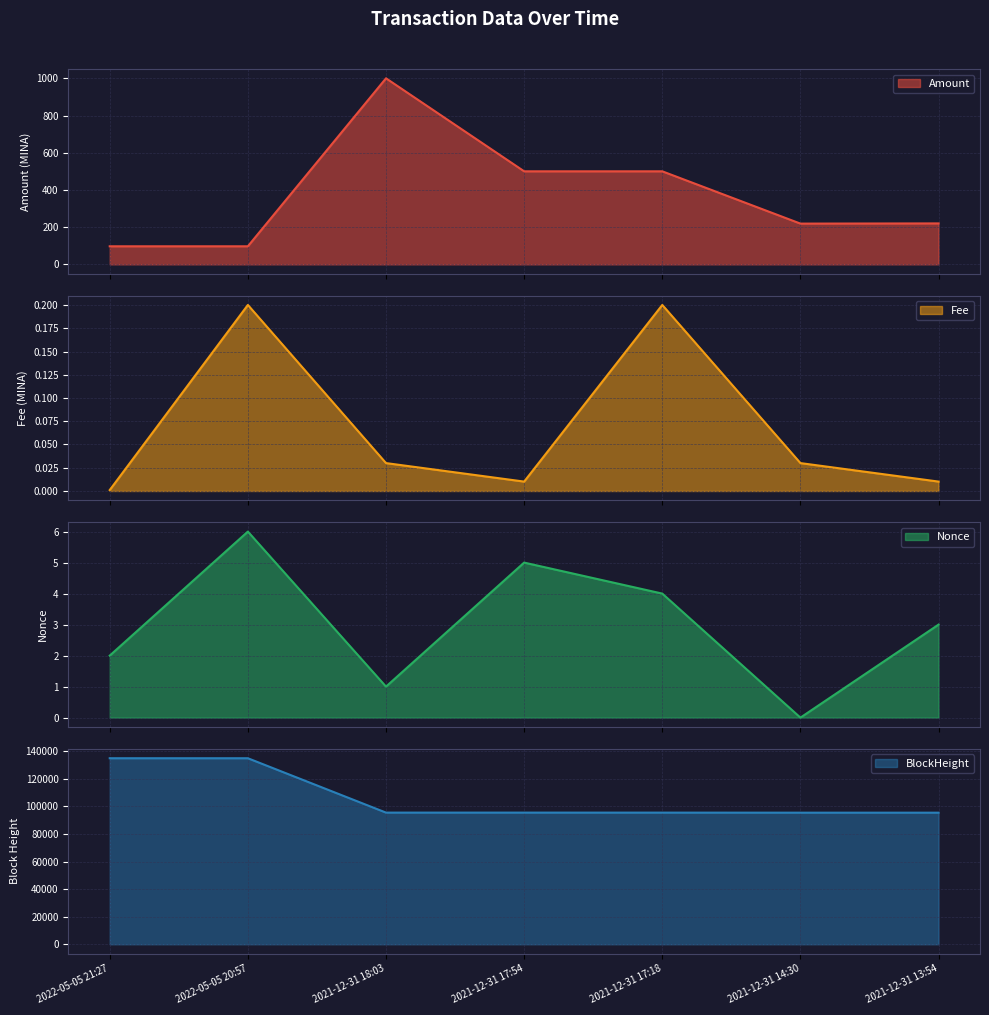

Which series ends up on top after the final intersection of Nonce and Fee?

Nonce